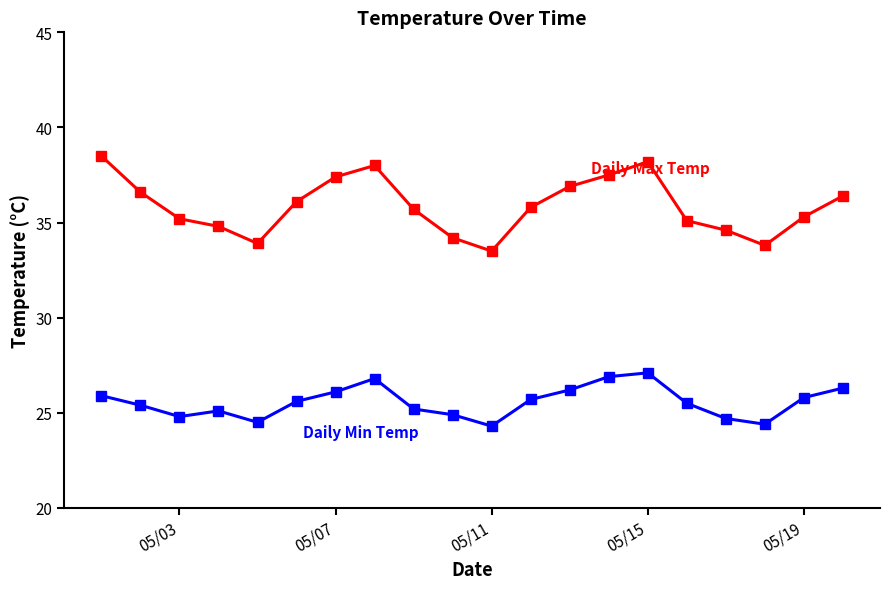

What is the maximum value shown in the chart?

38.5